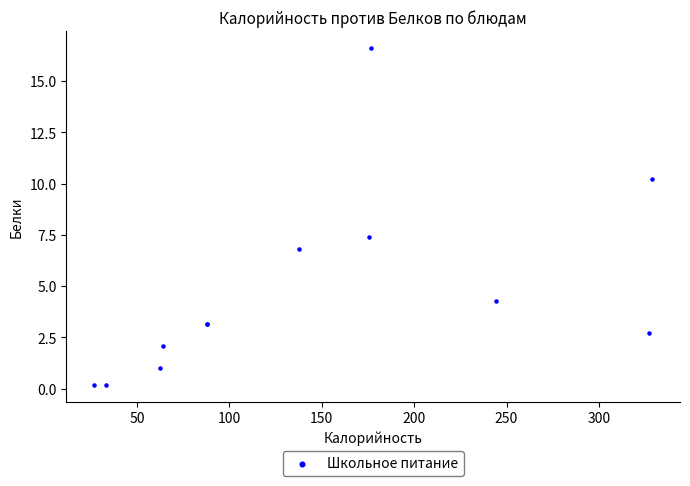

What Y value in the scatter plot is closest to 8?

7.4